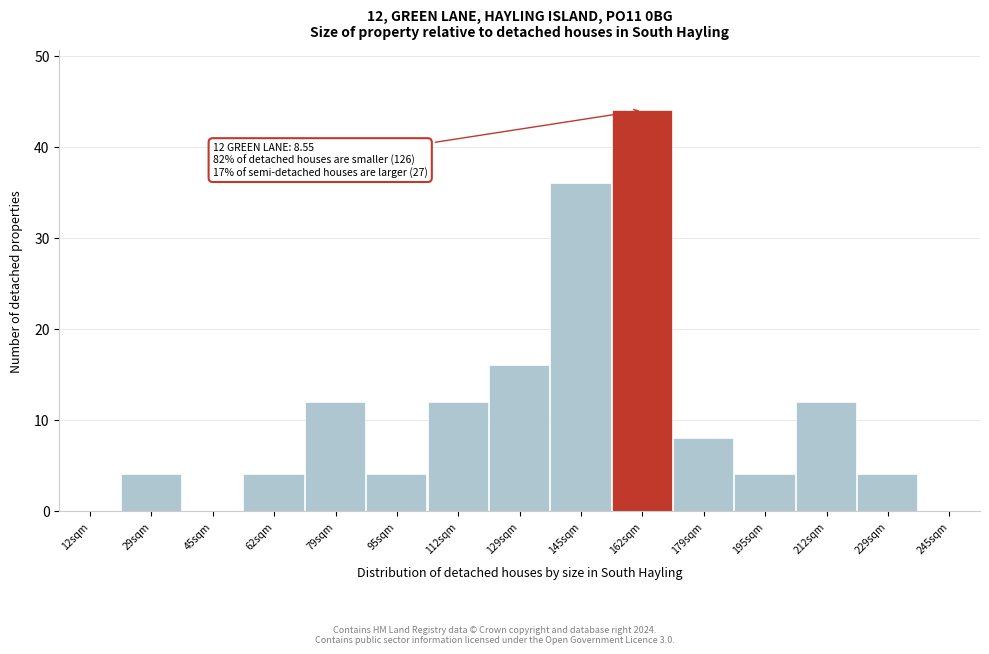

Reading left to right, extract all data points from this chart.

12sqm=0	29sqm=4	45sqm=0	62sqm=4	79sqm=12	95sqm=4	112sqm=12	129sqm=16	145sqm=36	162sqm=44	179sqm=8	195sqm=4	212sqm=12	229sqm=4	245sqm=0